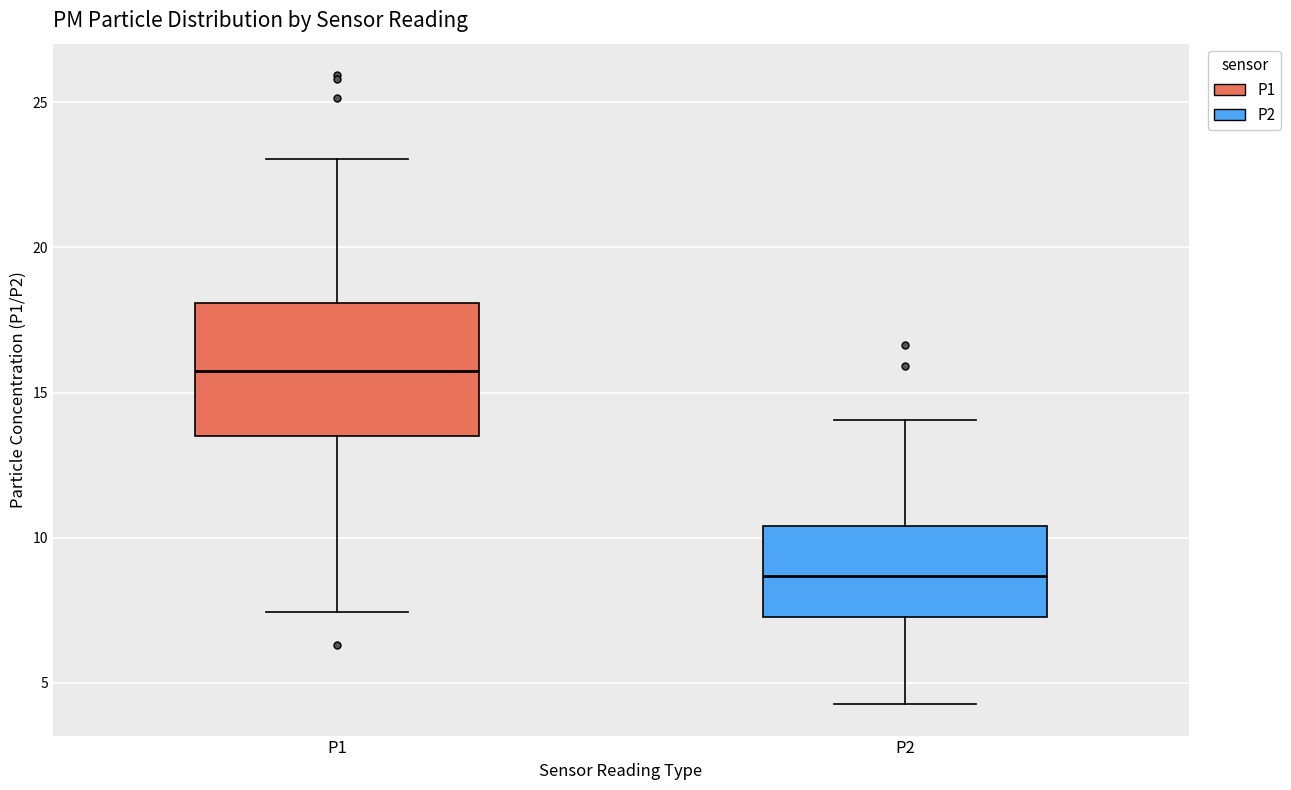

Where does the upper whisker of the box for P1 end on the y-axis? The values are not printed on the chart, so give them approximately, as read against the axis.

23.0